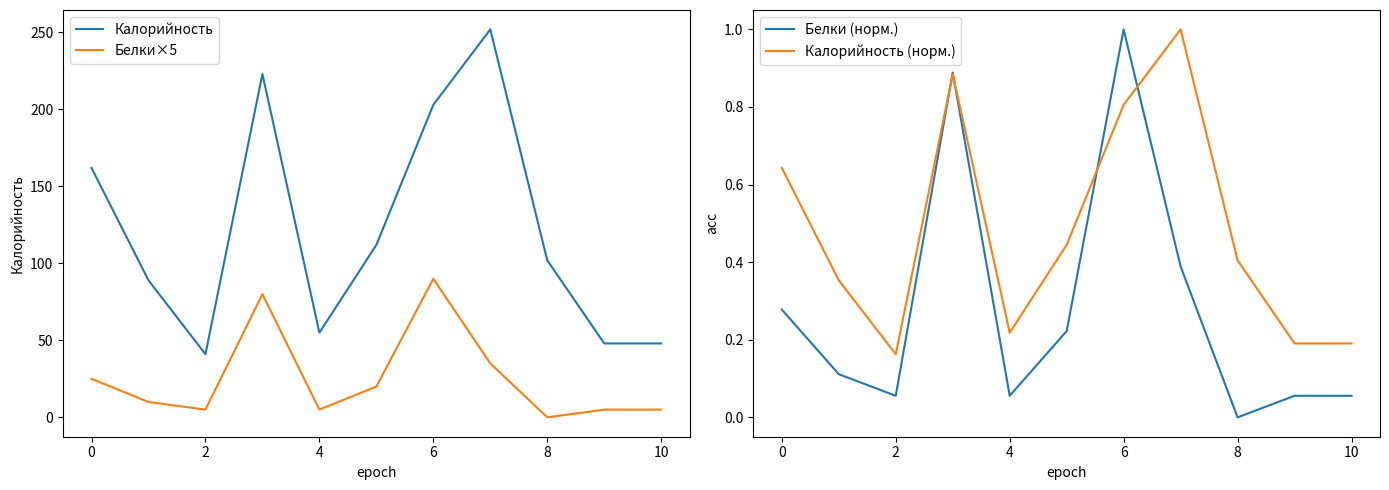

Which series has the largest total across all categories?

Калорийность